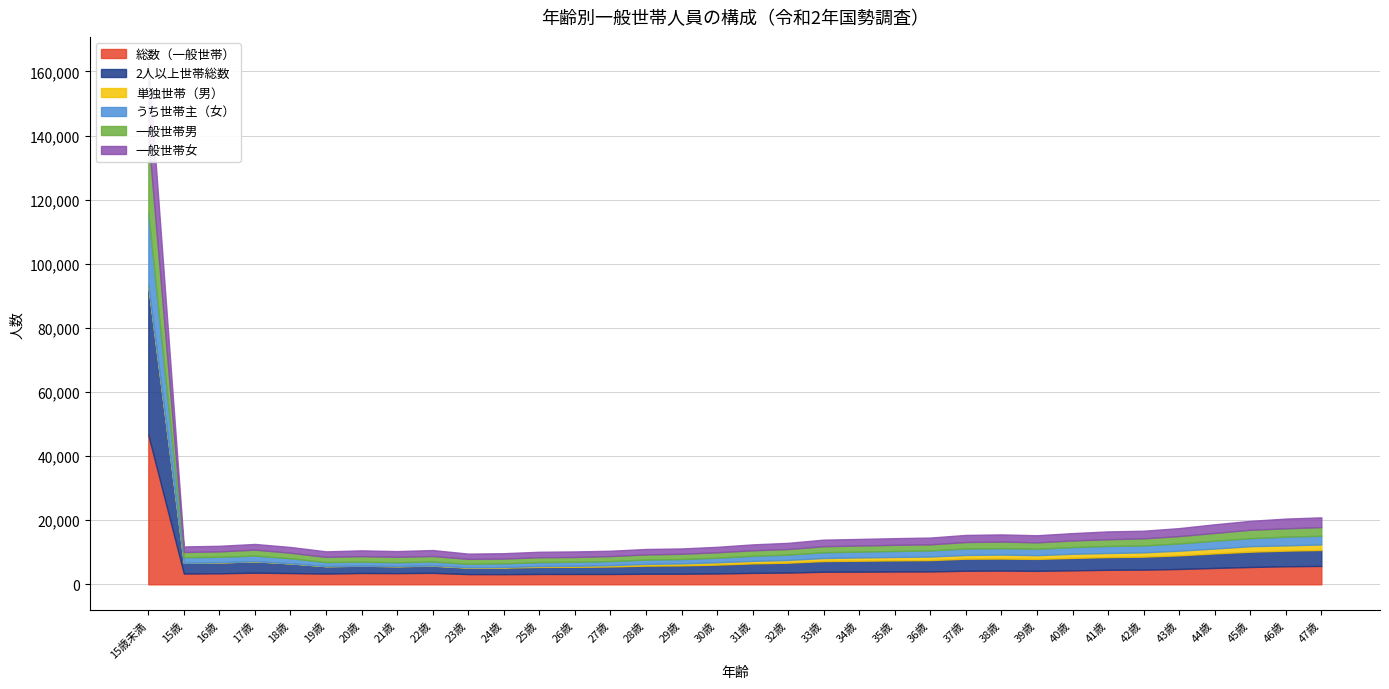

Reading left to right, what are all the values shown in this chart?

総数（一般世帯）: 46632	3369	3444	3626	3518	3357	3533	3490	3579	3193	3172	3230	3232	3227	3299	3306	3389	3566	3673	3924	3950	3998	4023	4235	4290	4203	4364	4531	4584	4790	5112	5409	5633	5742
2人以上世帯総数: 46628	3345	3395	3573	3025	2309	2272	2148	2222	1989	2036	2213	2231	2336	2530	2600	2760	2964	3074	3338	3412	3471	3537	3756	3747	3722	3868	3966	4049	4247	4532	4772	4876	4974
単独世帯（男）: 0	2	1	1	4	6	18	48	84	120	174	268	315	409	540	614	725	774	855	945	1026	1061	1108	1175	1253	1174	1304	1273	1347	1455	1526	1718	1646	1729
うち世帯主（女）: 22740	1733	1732	1767	1577	1258	1239	1189	1230	1081	1157	1219	1254	1277	1355	1360	1435	1585	1670	1807	1817	1871	1895	2010	1990	2007	2076	2209	2153	2254	2447	2489	2718	2702
一般世帯男: 23891	1633	1699	1848	1727	1630	1725	1700	1717	1560	1483	1528	1487	1558	1600	1647	1681	1724	1736	1873	1894	1915	1897	2017	2055	1985	2070	2081	2212	2294	2421	2629	2593	2698
一般世帯女: 22741	1736	1745	1778	1791	1727	1808	1790	1862	1633	1689	1702	1745	1669	1699	1659	1708	1842	1937	2051	2056	2083	2126	2218	2235	2218	2294	2450	2372	2496	2691	2780	3040	3044